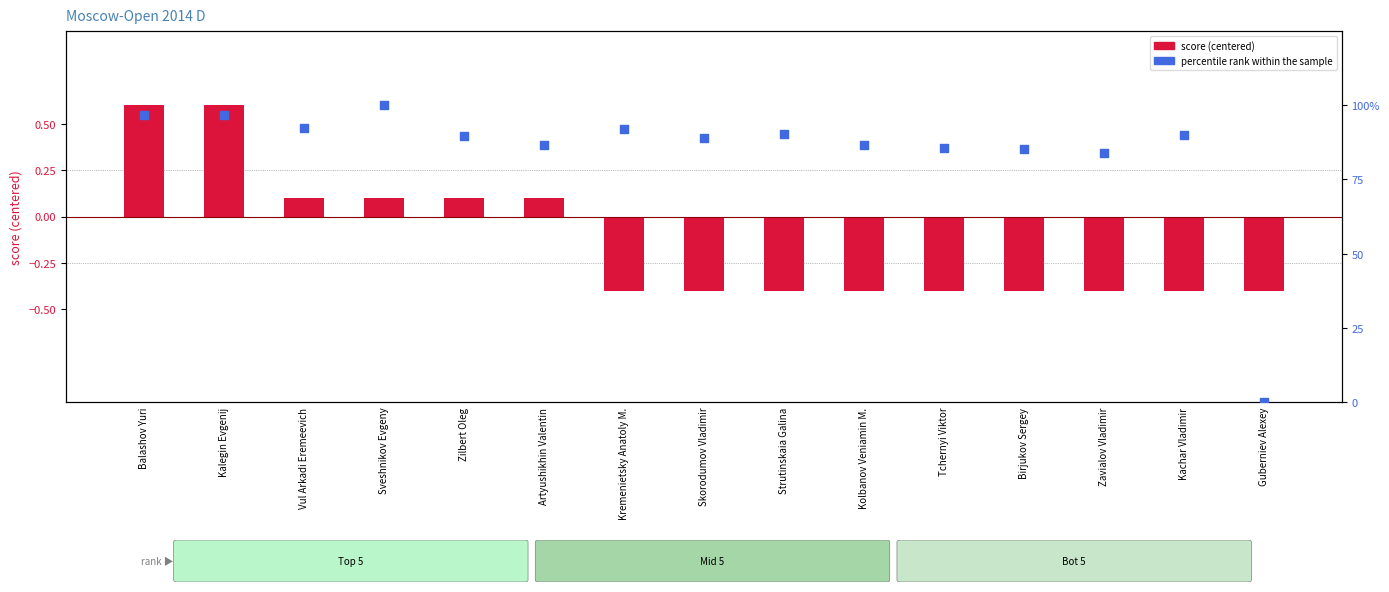

At which category is the sum across all series the highest?

Sveshnikov Evgeny